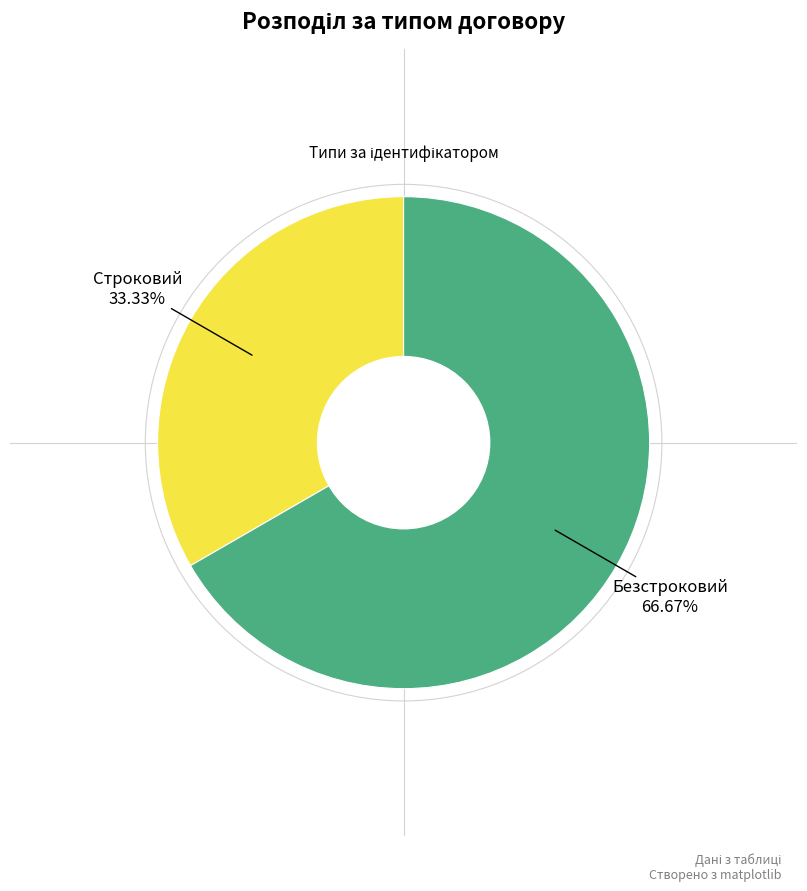

Which has a higher value, Безстроковий or Строковий?

Безстроковий